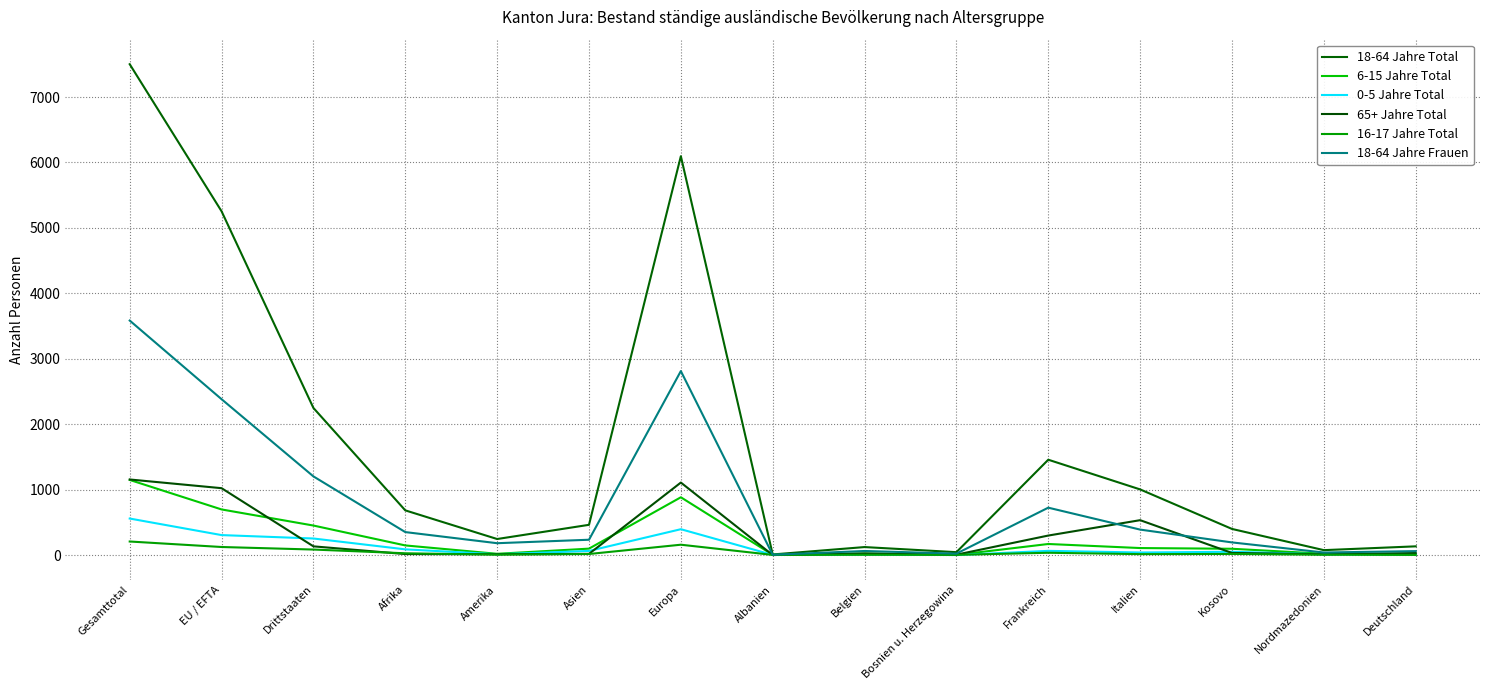

The value of 18-64 Jahre Total at Albanien is 9. True or false?

True